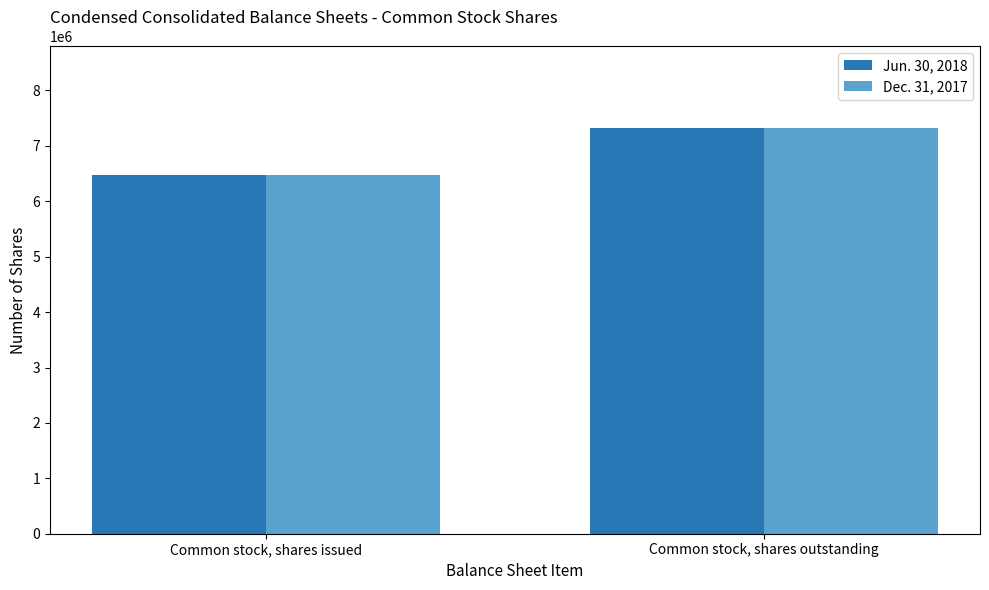

True or false: Dec. 31, 2017 has a value of 6478797 at Common stock, shares issued.

True